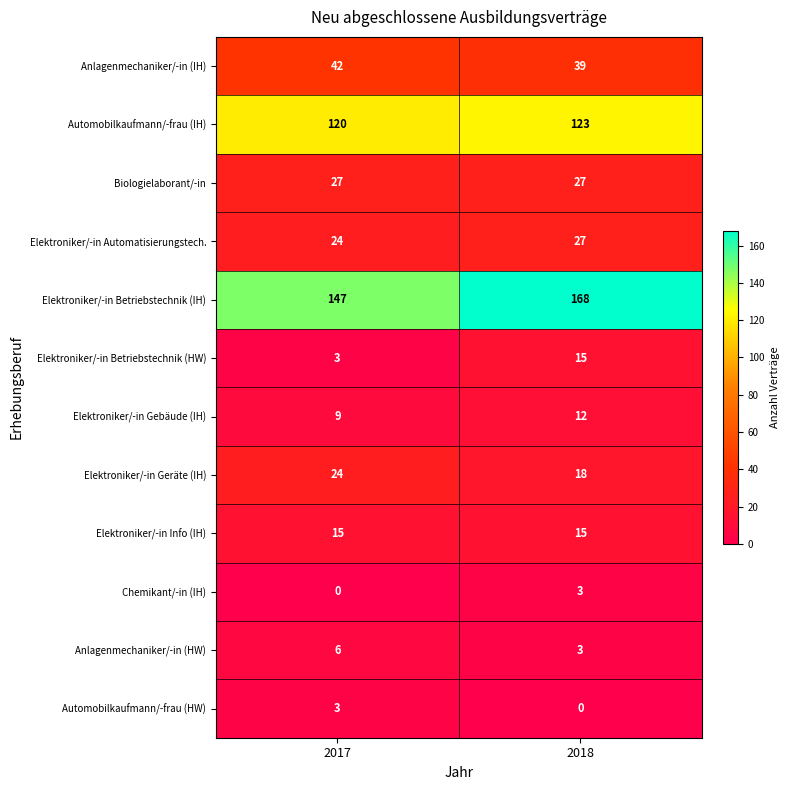

What is the total value across all series at 2017?

420